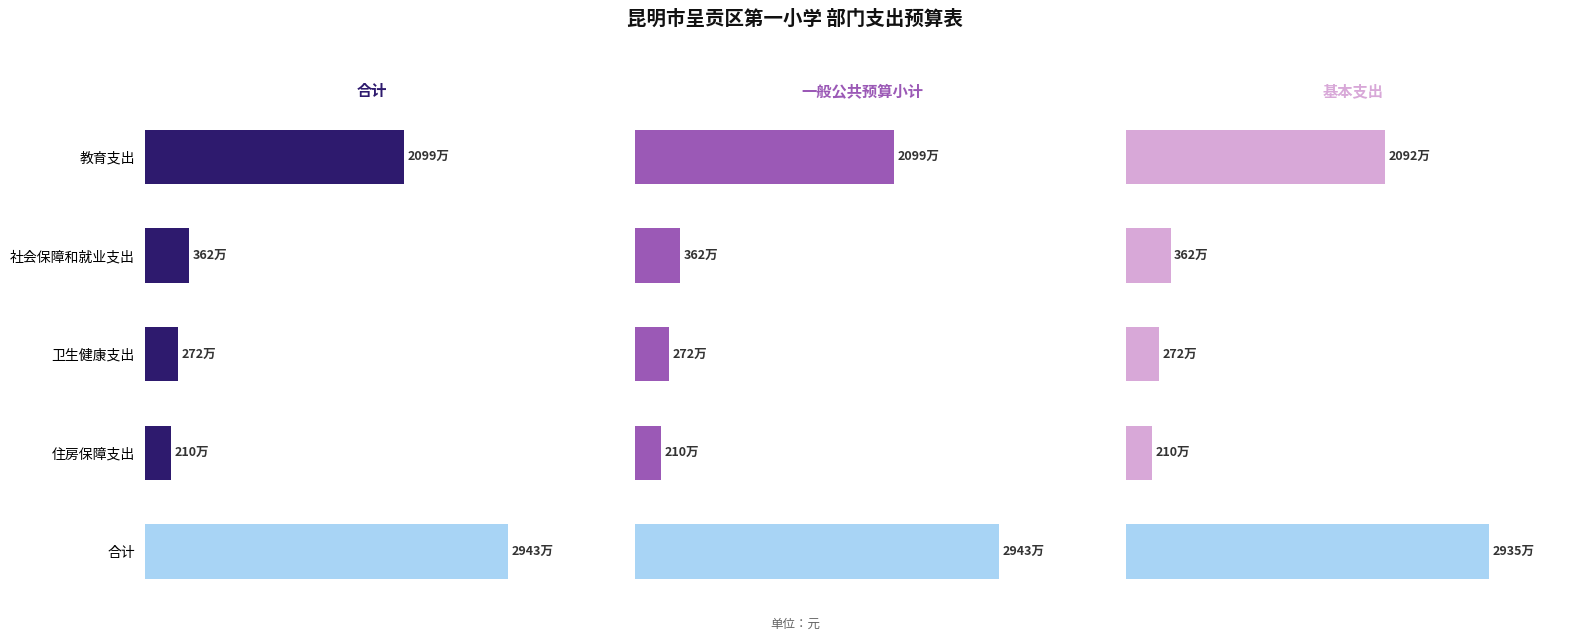

Which has a higher value, 合计 or 社会保障和就业支出?

合计